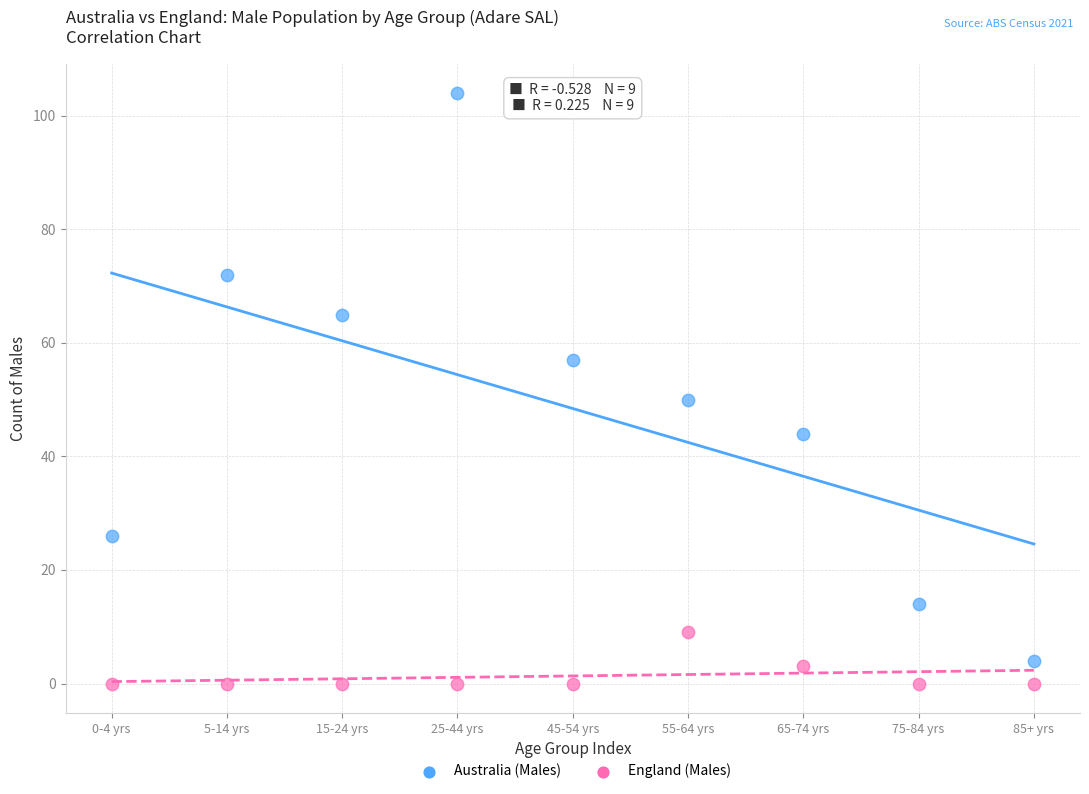

What are all the series names shown in the legend?

Australia (Males), England (Males)